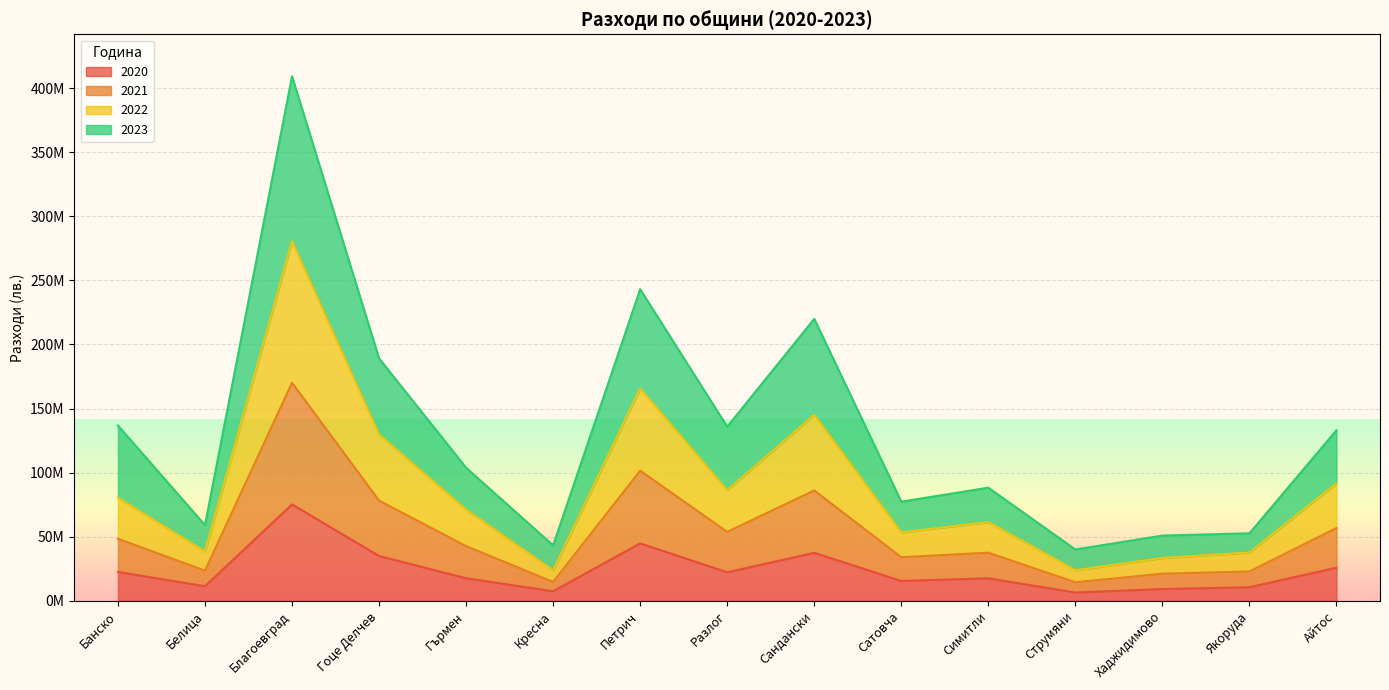

True or false: 2023 and 2022 intersect in this chart.

False